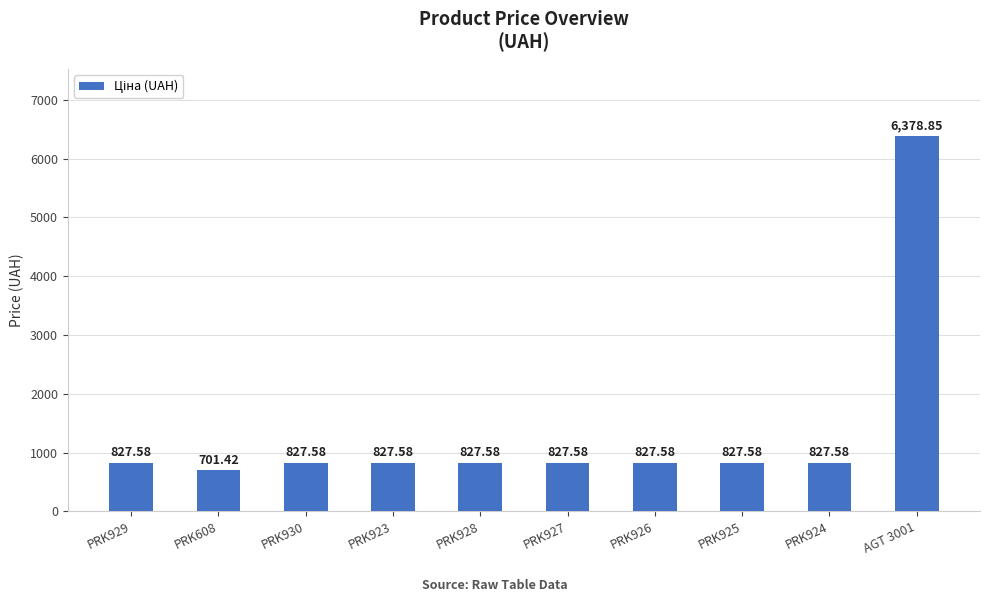

Approximately how many times larger is the value at PRK925 compared to PRK608?

1.2